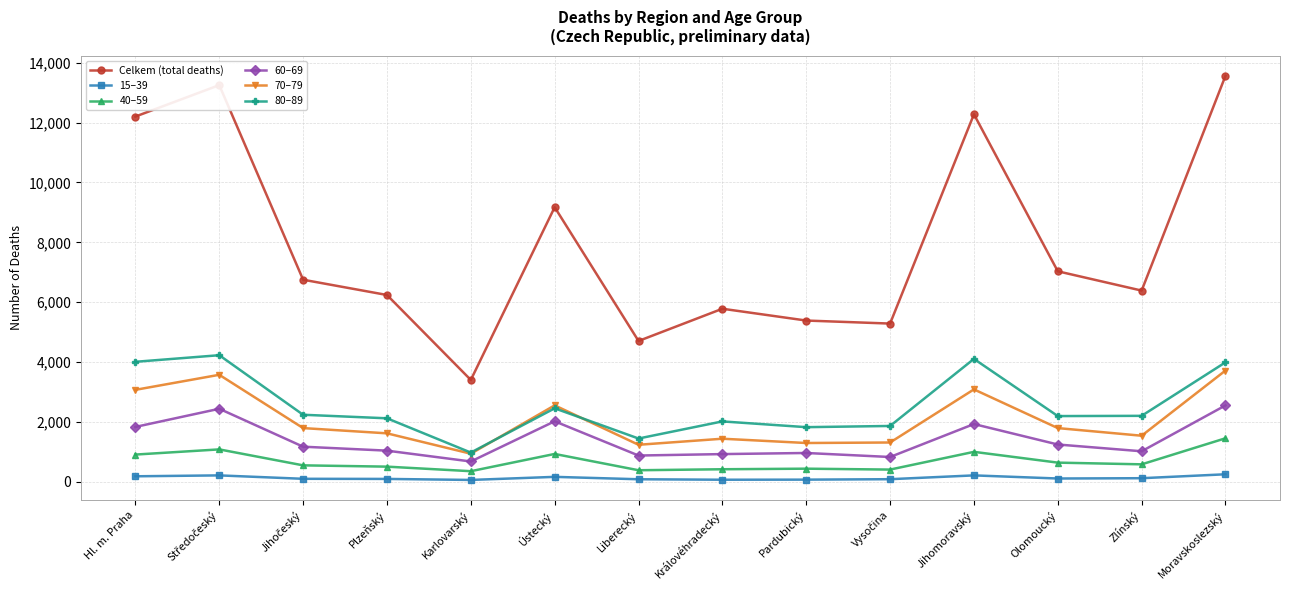

What is the label of the 1st point from the left?

Hl. m. Praha